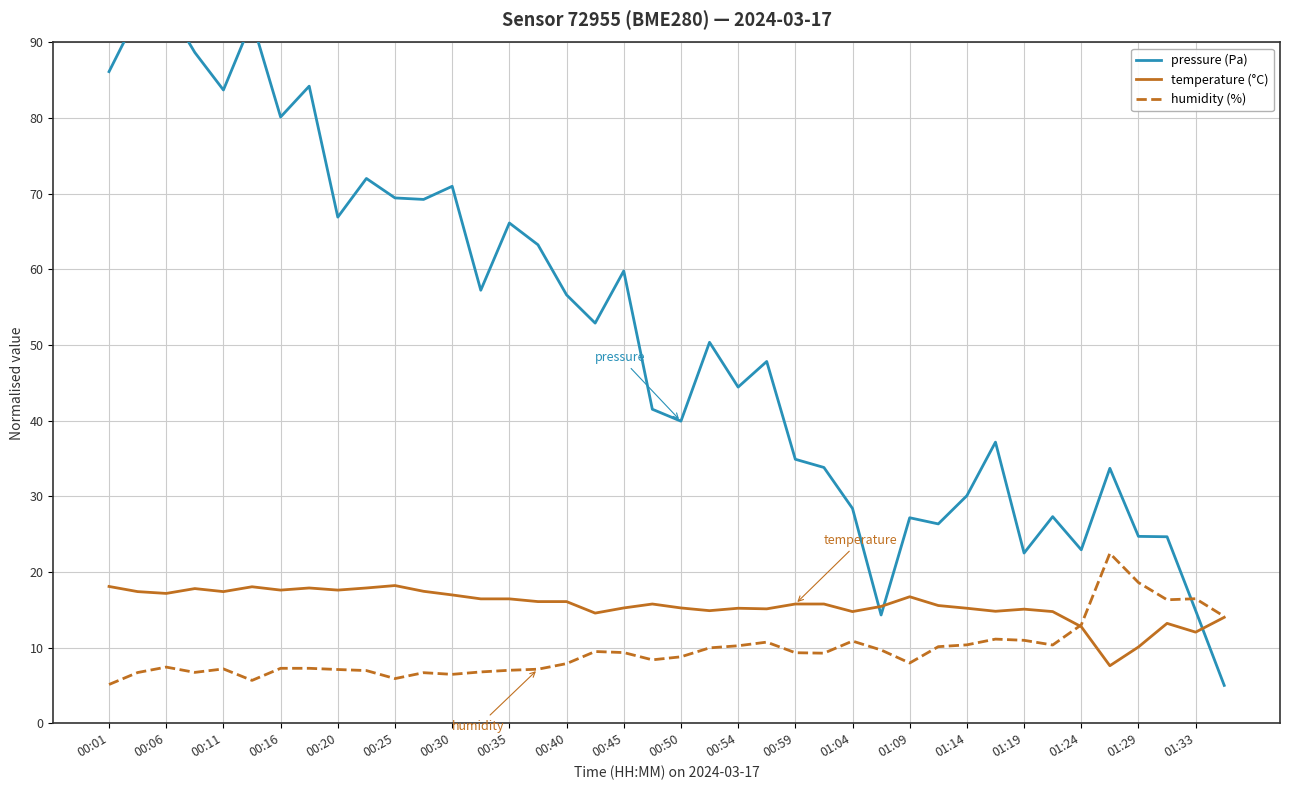

Is it true that temperature (°C) equals 7.8 at 00:16?

False